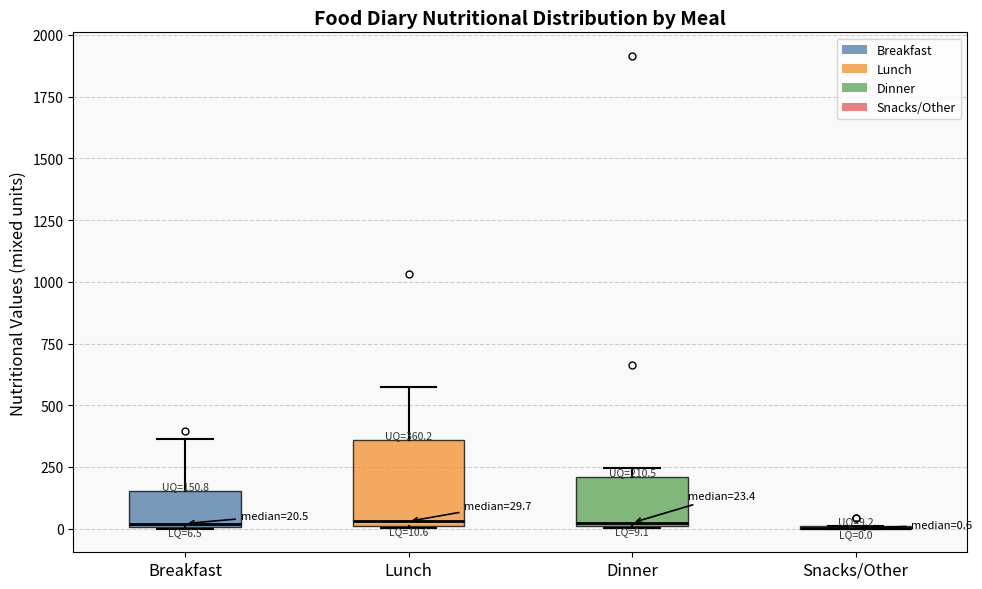

Which box is the tallest, from its lower edge to its upper edge?

Lunch